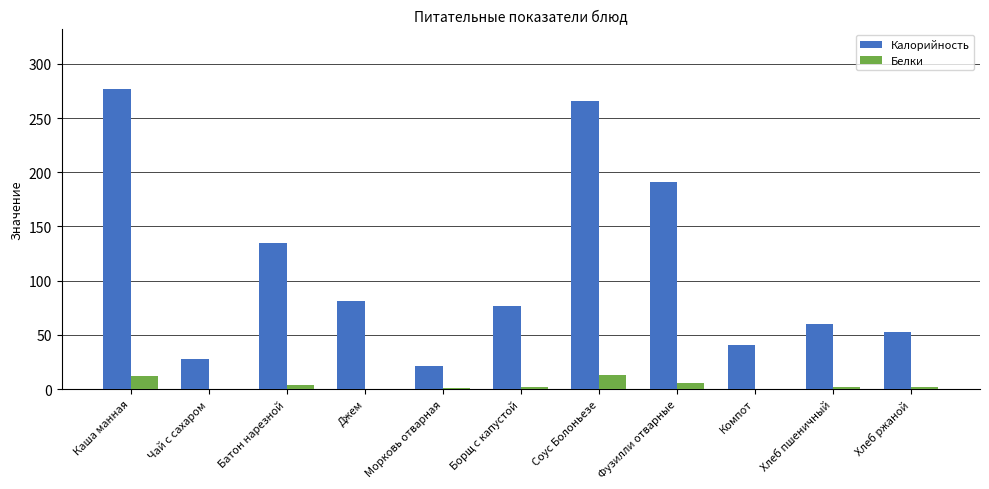

At which label is Калорийность closest to 148?

Батон нарезной